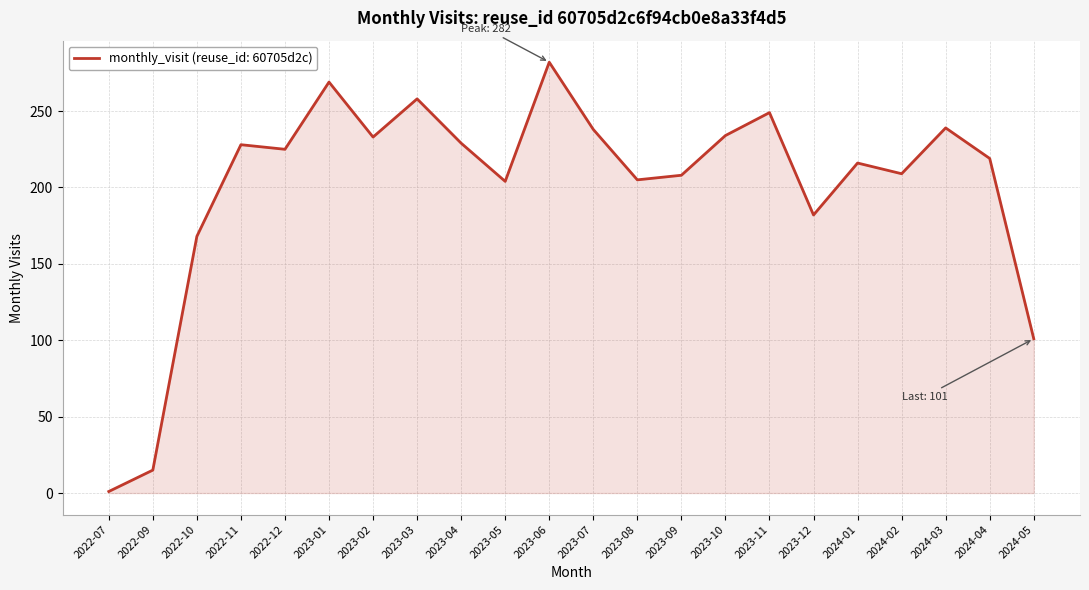

What is the maximum value shown in the chart?

282